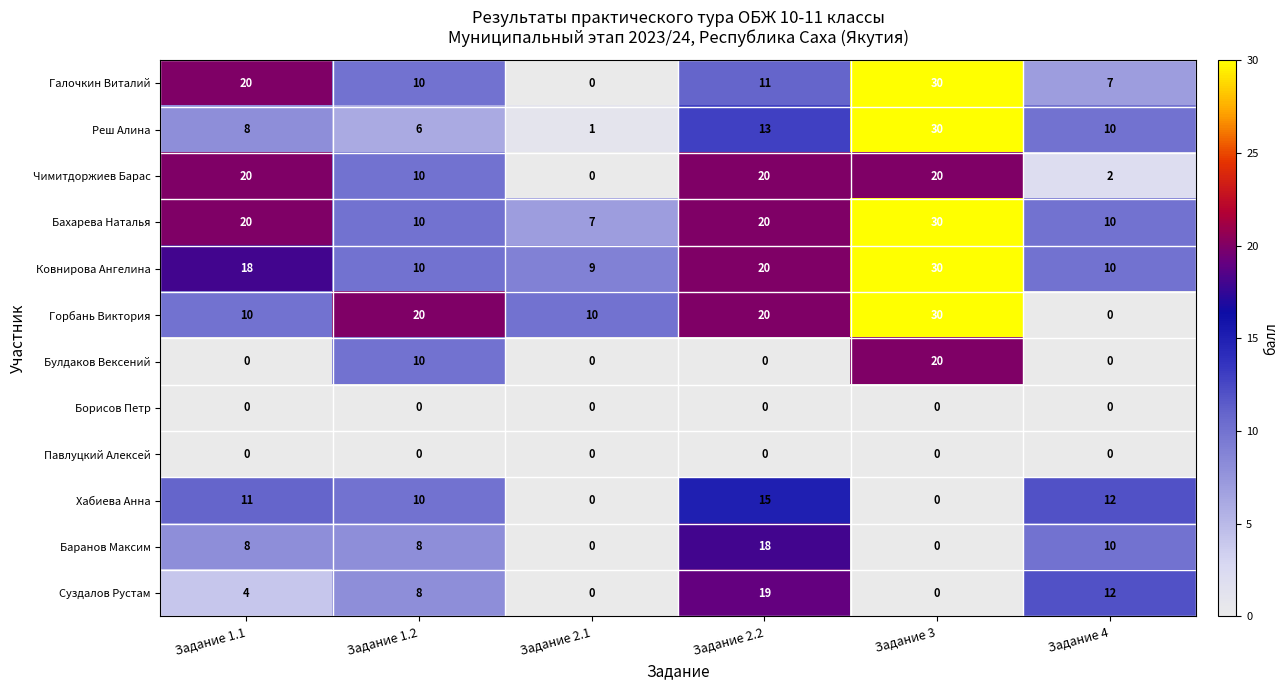

What is the average value of the Реш Алина series?

11